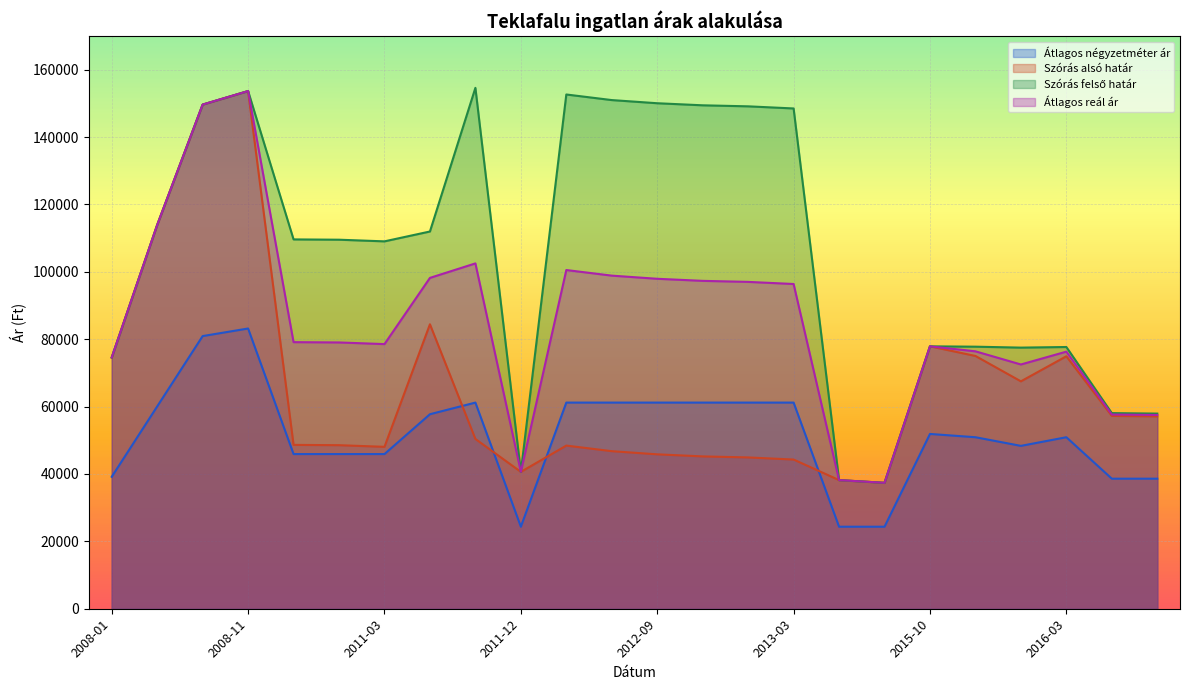

Where is the first local minimum for Átlagos reál ár?

2011-03